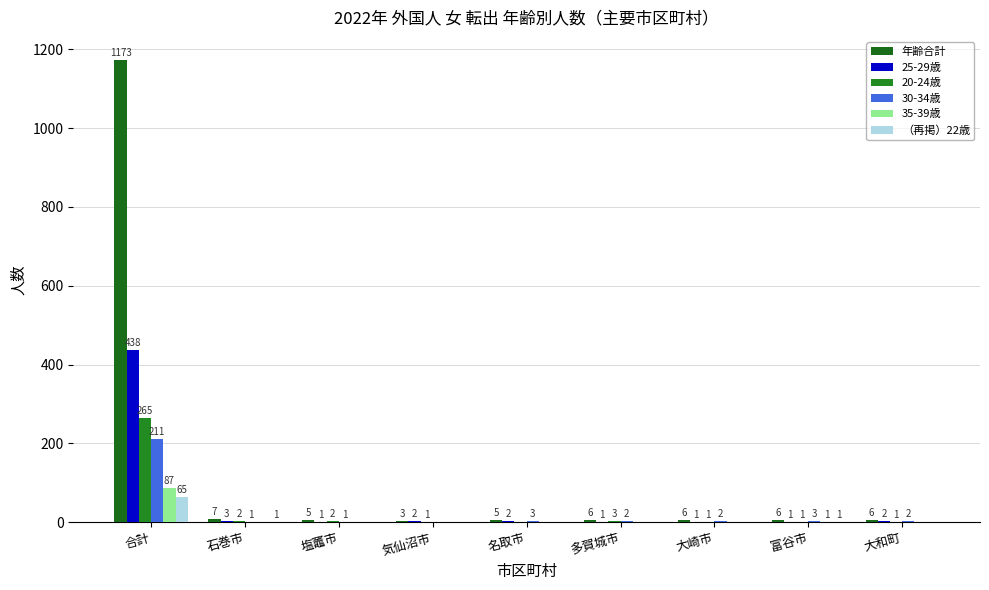

How many groups of bars are there?

9